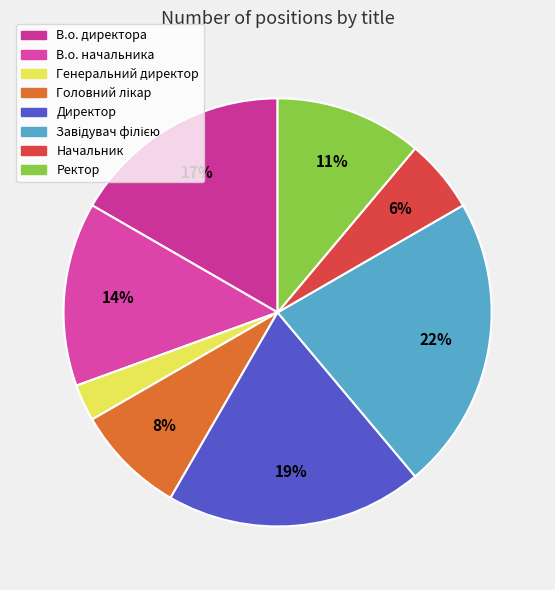

To the nearest percent, what is the combined percentage of Ректор and Головний лікар?

19%